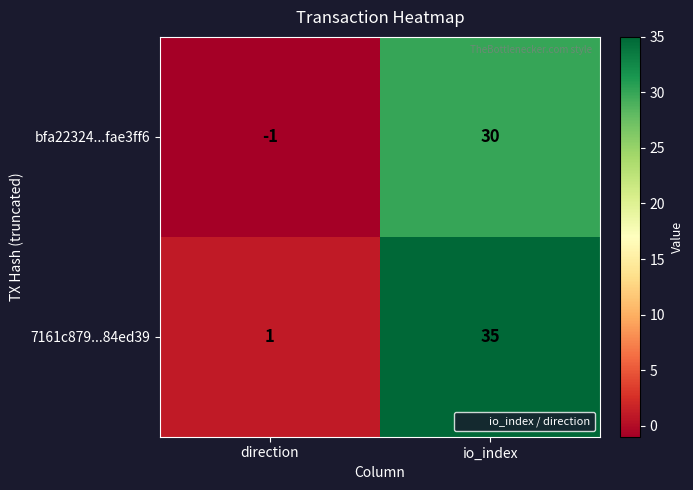

Is it true that bfa22324...fae3ff6 equals 0 at direction?

False